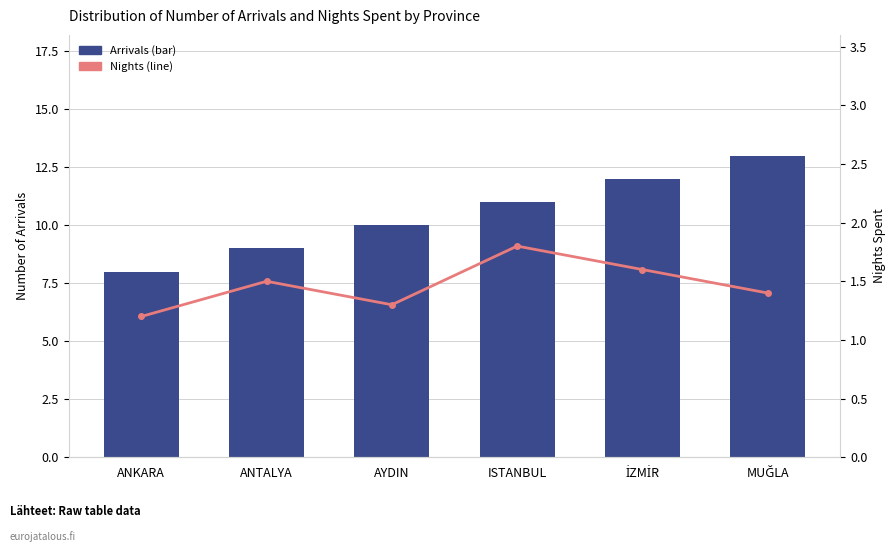

What is the total value across all series at ANKARA?

9.2